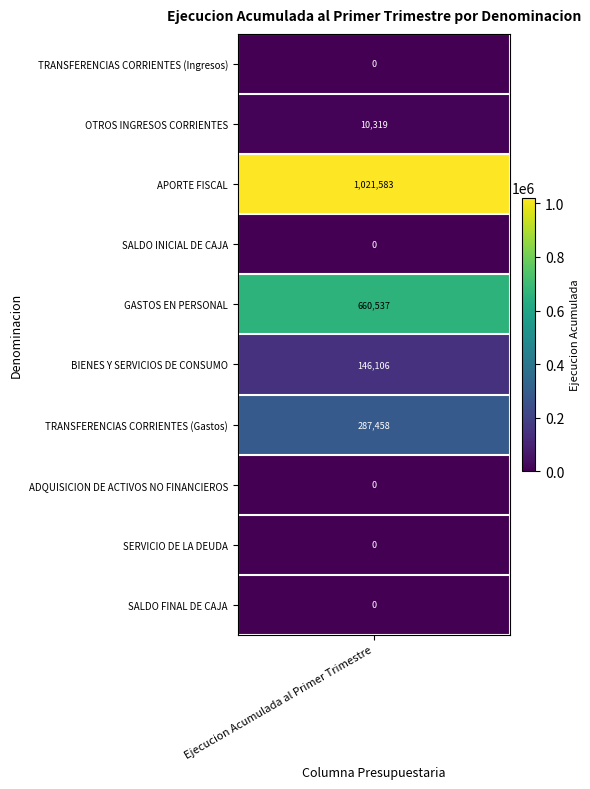

Reading left to right, list all the values displayed in this chart.

values=0	1=10319	2=1021583	3=0	4=660537	5=146106	6=287458	7=0	8=0	9=0